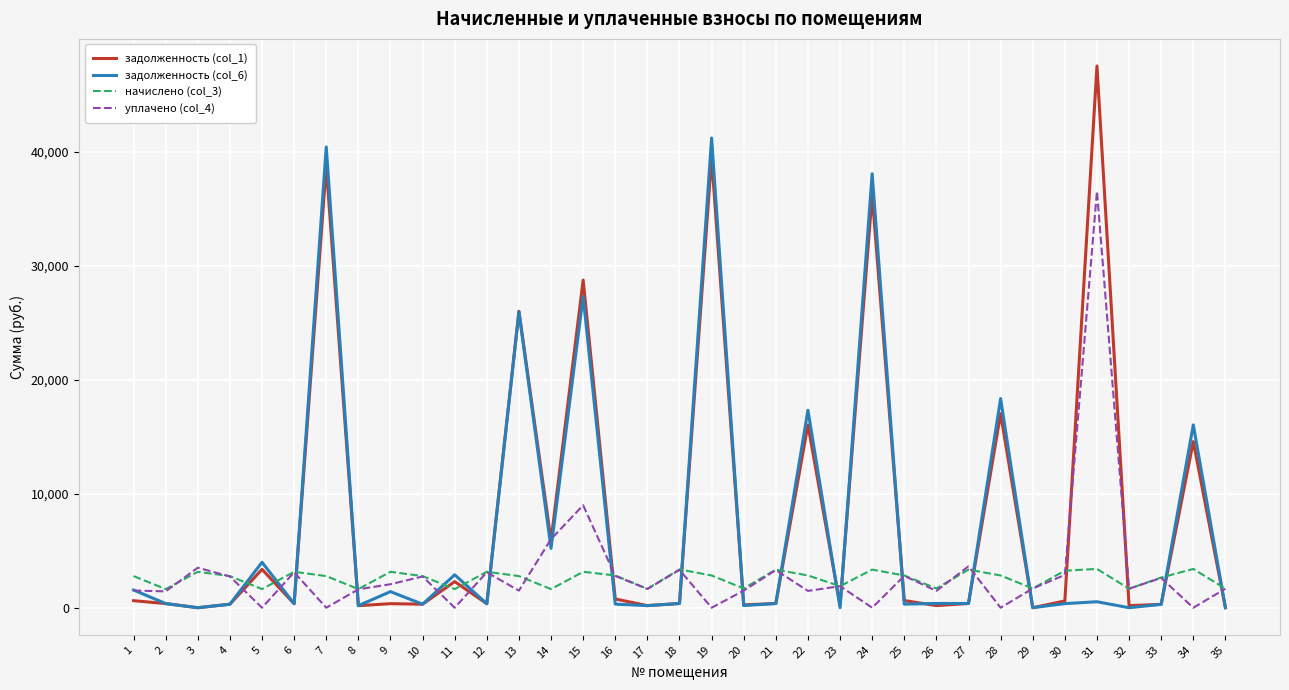

What are all the series names shown in the legend?

задолженность (col_1), задолженность (col_6), начислено (col_3), уплачено (col_4)